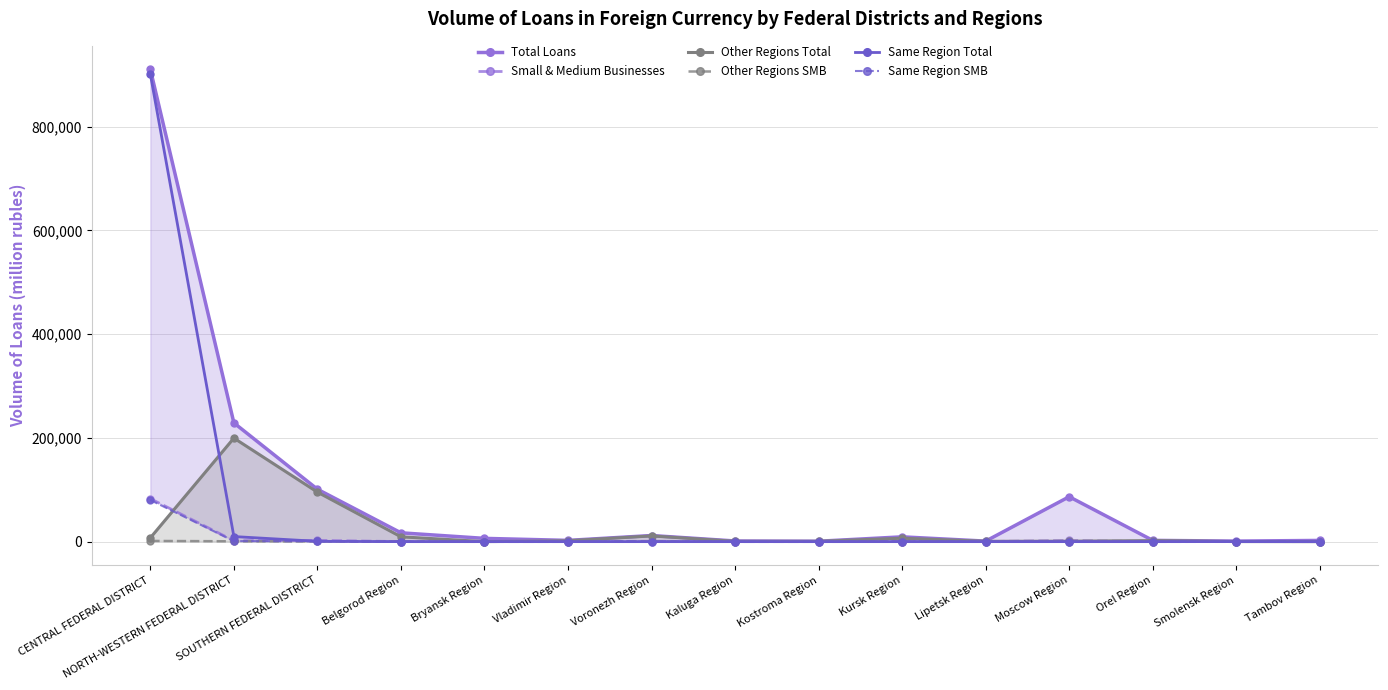

Reading left to right, list all the values displayed in this chart.

Total Loans: CENTRAL FEDERAL DISTRICT=910145	NORTH-WESTERN FEDERAL DISTRICT=228888	SOUTHERN FEDERAL DISTRICT=100984	Belgorod Region=16991	Bryansk Region=6278	Vladimir Region=2395	Voronezh Region=11755	Kaluga Region=1254	Kostroma Region=770	Kursk Region=9235	Lipetsk Region=991	Moscow Region=86561	Orel Region=2429	Smolensk Region=1048	Tambov Region=2321
Small & Medium Businesses: CENTRAL FEDERAL DISTRICT=82777	NORTH-WESTERN FEDERAL DISTRICT=1789	SOUTHERN FEDERAL DISTRICT=2387	Belgorod Region=108	Bryansk Region=0	Vladimir Region=11	Voronezh Region=718	Kaluga Region=0	Kostroma Region=0	Kursk Region=116	Lipetsk Region=105	Moscow Region=2224	Orel Region=0	Smolensk Region=26	Tambov Region=69
Other Regions Total: CENTRAL FEDERAL DISTRICT=7317	NORTH-WESTERN FEDERAL DISTRICT=199554	SOUTHERN FEDERAL DISTRICT=95424	Belgorod Region=9294	Bryansk Region=0	Vladimir Region=1664	Voronezh Region=11021	Kaluga Region=578	Kostroma Region=605	Kursk Region=6579	Lipetsk Region=612	Moscow Region=810	Orel Region=1999	Smolensk Region=135	Tambov Region=0
Other Regions SMB: CENTRAL FEDERAL DISTRICT=1355	NORTH-WESTERN FEDERAL DISTRICT=657	SOUTHERN FEDERAL DISTRICT=525	Belgorod Region=108	Bryansk Region=0	Vladimir Region=0	Voronezh Region=258	Kaluga Region=0	Kostroma Region=0	Kursk Region=0	Lipetsk Region=46	Moscow Region=0	Orel Region=0	Smolensk Region=0	Tambov Region=0
Same Region Total: CENTRAL FEDERAL DISTRICT=900780	NORTH-WESTERN FEDERAL DISTRICT=9781	SOUTHERN FEDERAL DISTRICT=585	Belgorod Region=0	Bryansk Region=0	Vladimir Region=0	Voronezh Region=0	Kaluga Region=0	Kostroma Region=0	Kursk Region=0	Lipetsk Region=0	Moscow Region=0	Orel Region=0	Smolensk Region=86	Tambov Region=0
Same Region SMB: CENTRAL FEDERAL DISTRICT=80140	NORTH-WESTERN FEDERAL DISTRICT=1020	SOUTHERN FEDERAL DISTRICT=488	Belgorod Region=0	Bryansk Region=0	Vladimir Region=0	Voronezh Region=0	Kaluga Region=0	Kostroma Region=0	Kursk Region=0	Lipetsk Region=0	Moscow Region=0	Orel Region=0	Smolensk Region=86	Tambov Region=0